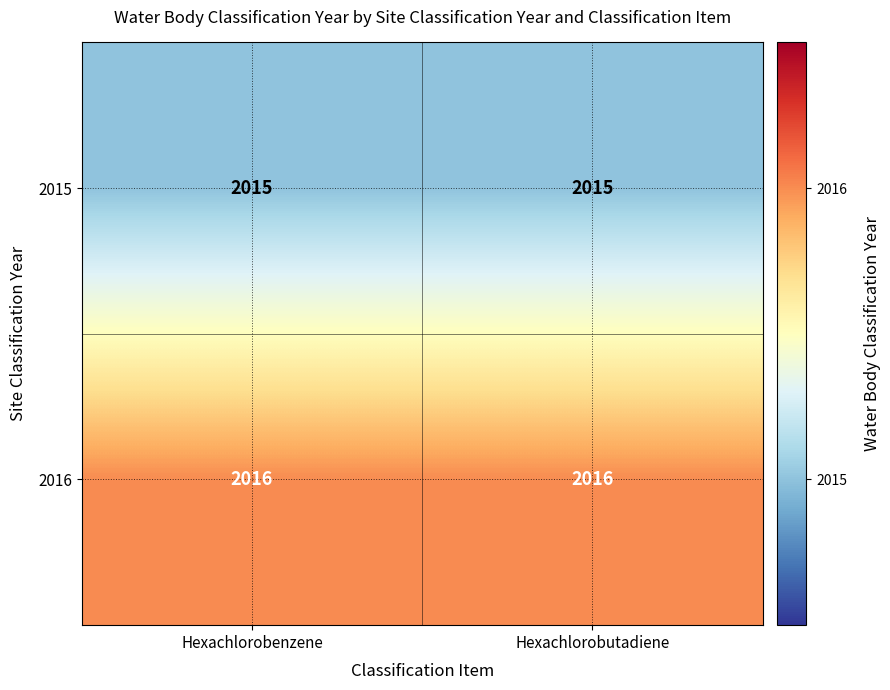

Reading right to left, what are all the values shown in this chart?

2015: Hexachlorobutadiene=2015	Hexachlorobenzene=2015
2016: Hexachlorobutadiene=2016	Hexachlorobenzene=2016